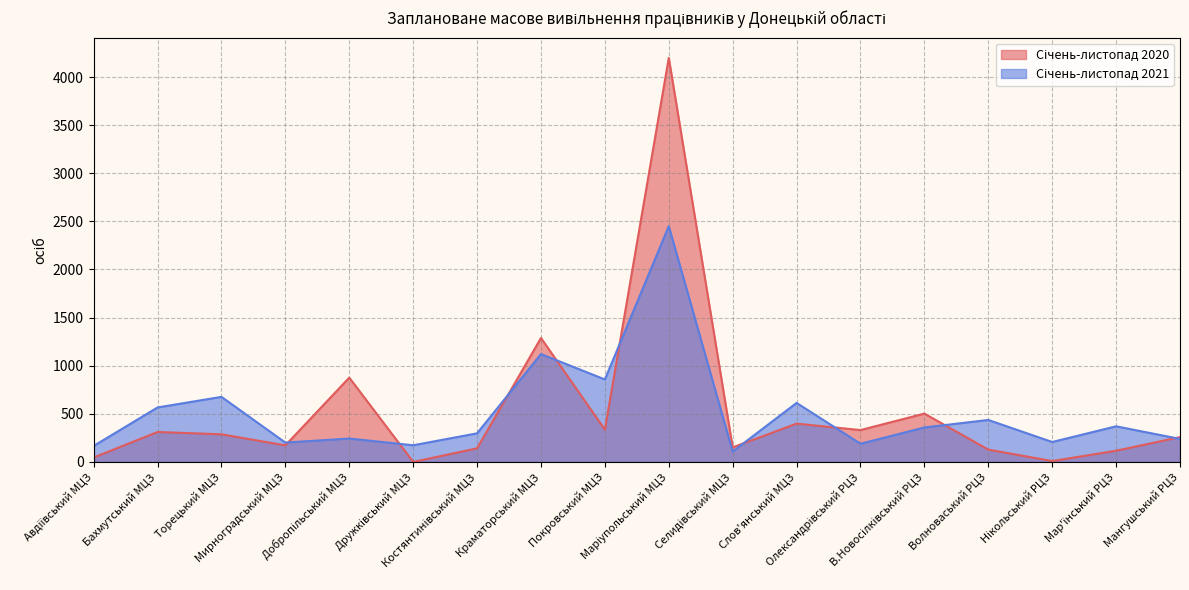

True or false: Січень-листопад 2020 has more than 1 interior local peaks.

True